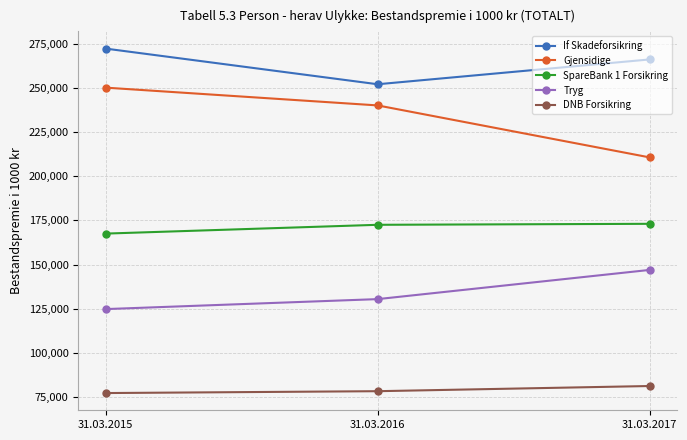

How many data points in SpareBank 1 Forsikring are less than 172520?

1